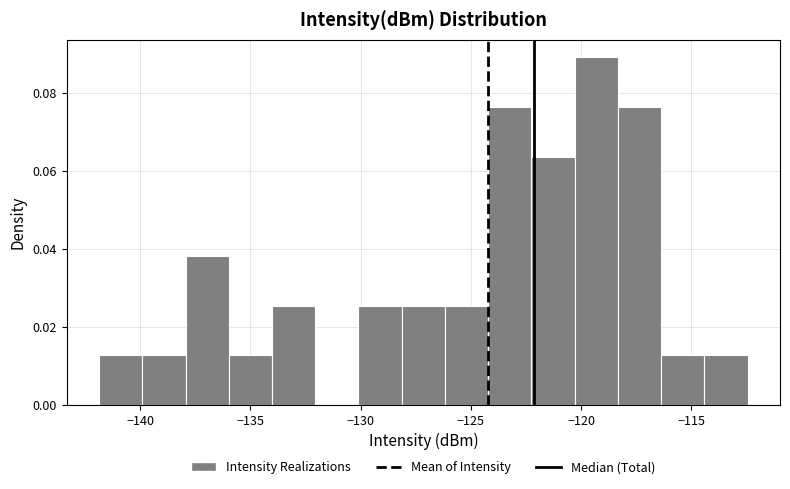

Around what value on the x-axis is the tallest bar? Give the approximate position of its centre, as read against the axis.

-119.5